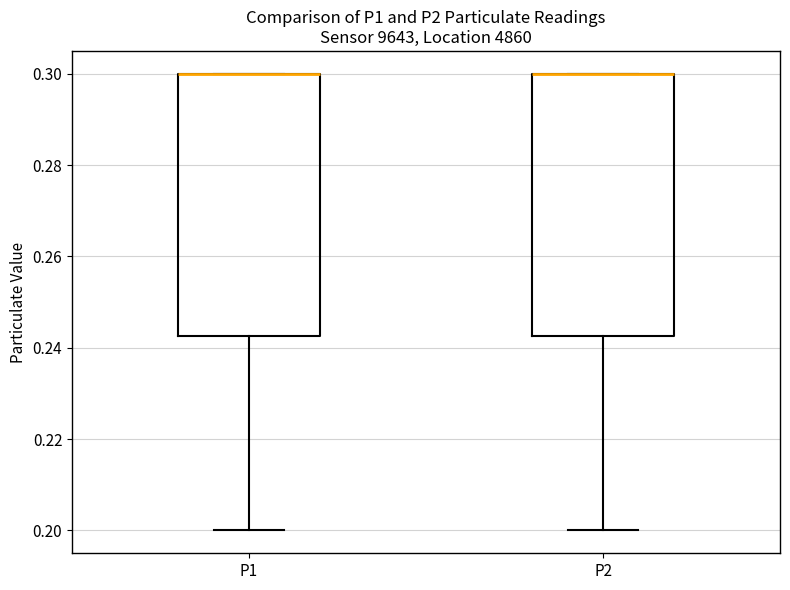

Reading left to right, read every box against the y-axis: the position of its median line, the range the box covers, and the ends of its whiskers. The values are not printed on the chart, so give them approximately, as read against the axis.

P1: median 0.300 (drawn on the box's upper edge), box 0.242 to 0.300, whiskers 0.200 to 0.300
P2: median 0.300 (drawn on the box's upper edge), box 0.242 to 0.300, whiskers 0.200 to 0.300